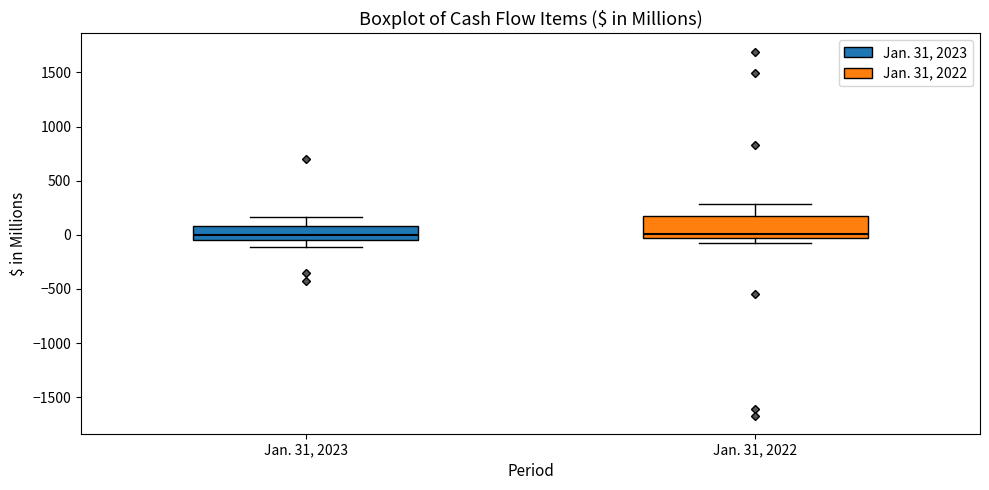

Reading left to right, read every box against the y-axis: the position of its median line, the range the box covers, and the ends of its whiskers. The values are not printed on the chart, so give them approximately, as read against the axis.

Jan. 31, 2023: median 0, box -50 to 100, whiskers -100 to 150
Jan. 31, 2022: median 0, box -50 to 150, whiskers -100 to 300